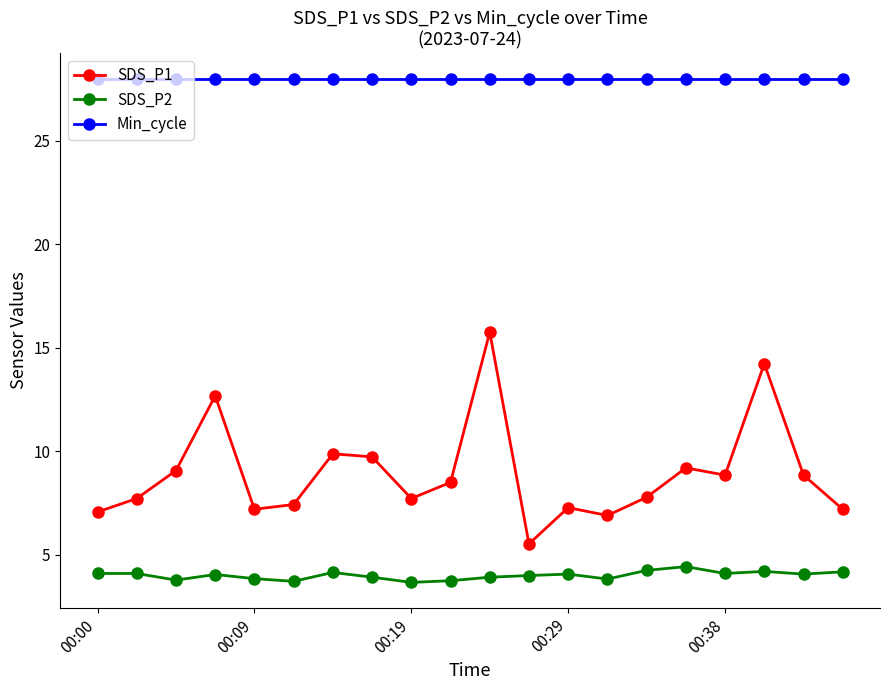

Which series has the largest total across all categories?

Min_cycle